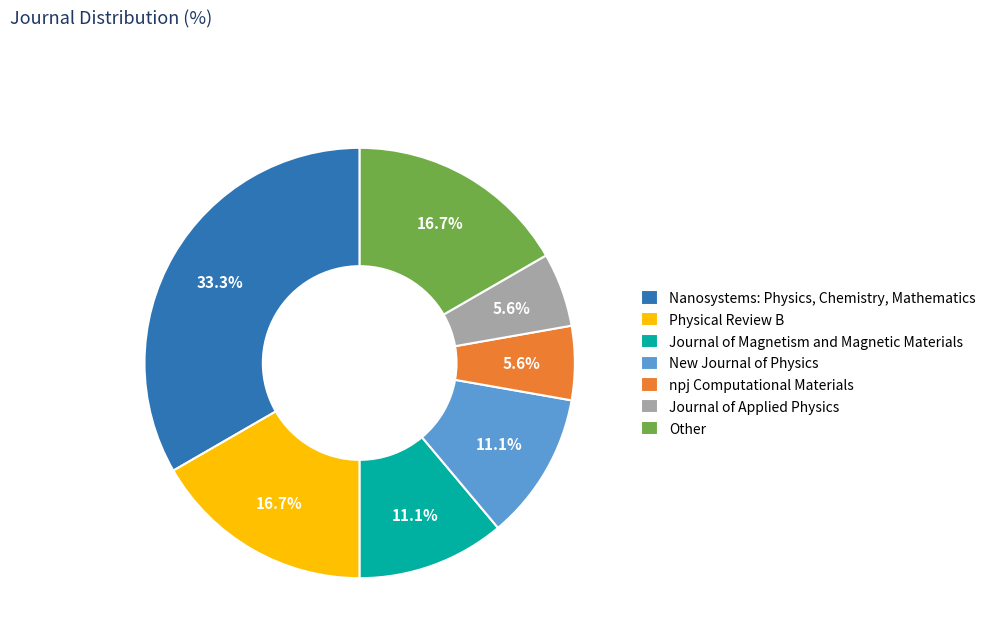

True or false: Nanosystems: Physics, Chemistry, Mathematics accounts for 41% of the total.

False